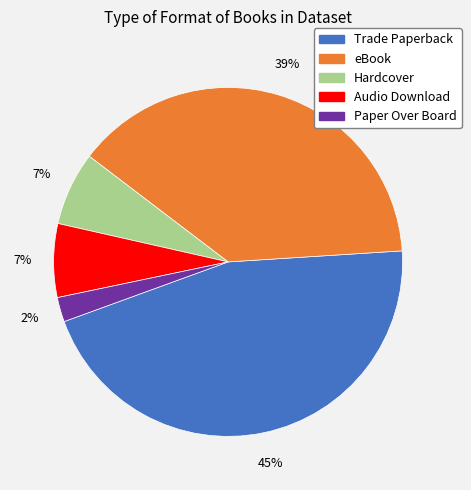

Approximately how many times larger is the value at Trade Paperback compared to eBook?

1.2